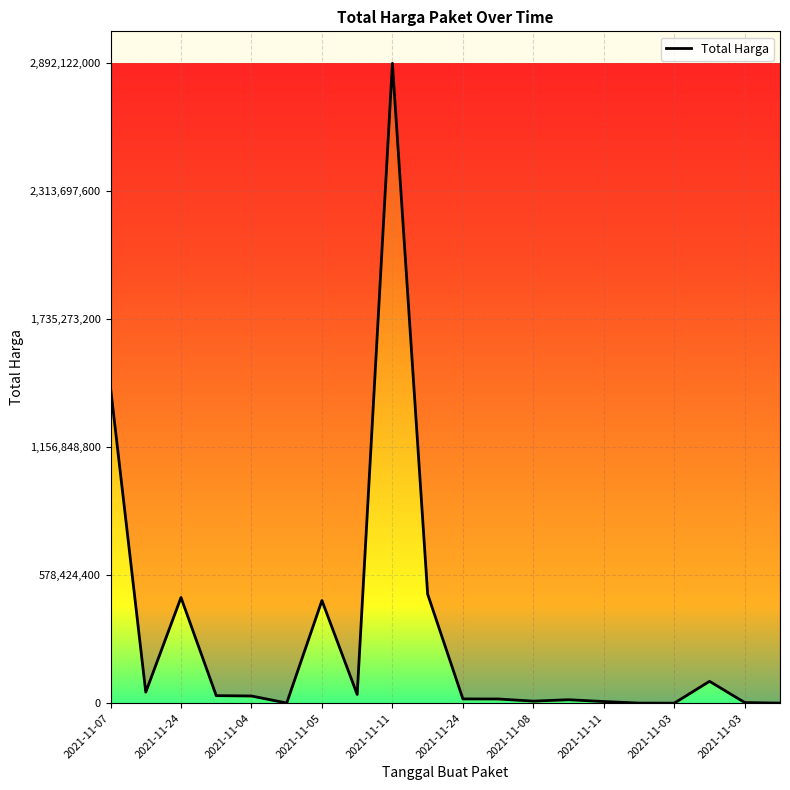

What is the difference between the maximum and minimum values?

2892044000